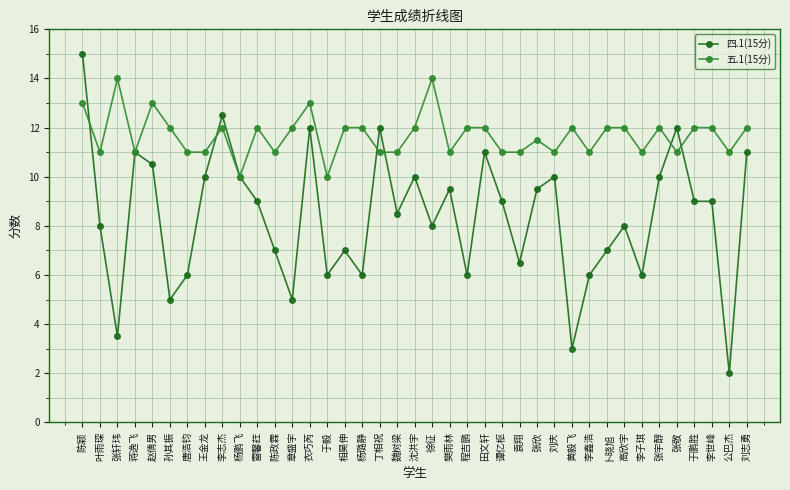

Reading left to right, list all the values displayed in this chart.

四.1(15分): 陈颖=15.0	叶雨琛=8.0	张轩玮=3.5	蒋逸飞=11.0	赵倩男=10.5	孙其振=5.0	唐浩钧=6.0	王金龙=10.0	李志杰=12.5	杨鹏飞=10.0	雷馨荭=9.0	陈政霖=7.0	章盛宇=5.0	衣巧芮=12.0	于毅=6.0	相昊伸=7.0	杨璐静=6.0	丁相祝=12.0	魏树梁=8.5	沈洪宇=10.0	徐征=8.0	樊雨林=9.5	程吉鹏=6.0	田文轩=11.0	谭亿枢=9.0	袁翔=6.5	张欣=9.5	刘庆=10.0	黄毅飞=3.0	李鑫浩=6.0	卜晓旭=7.0	高欣宇=8.0	李子琪=6.0	张宇醇=10.0	张敬=12.0	于鹏胜=9.0	李世峰=9.0	公巴杰=2.0	刘志勇=11.0
五.1(15分): 陈颖=13.0	叶雨琛=11.0	张轩玮=14.0	蒋逸飞=11.0	赵倩男=13.0	孙其振=12.0	唐浩钧=11.0	王金龙=11.0	李志杰=12.0	杨鹏飞=10.0	雷馨荭=12.0	陈政霖=11.0	章盛宇=12.0	衣巧芮=13.0	于毅=10.0	相昊伸=12.0	杨璐静=12.0	丁相祝=11.0	魏树梁=11.0	沈洪宇=12.0	徐征=14.0	樊雨林=11.0	程吉鹏=12.0	田文轩=12.0	谭亿枢=11.0	袁翔=11.0	张欣=11.5	刘庆=11.0	黄毅飞=12.0	李鑫浩=11.0	卜晓旭=12.0	高欣宇=12.0	李子琪=11.0	张宇醇=12.0	张敬=11.0	于鹏胜=12.0	李世峰=12.0	公巴杰=11.0	刘志勇=12.0